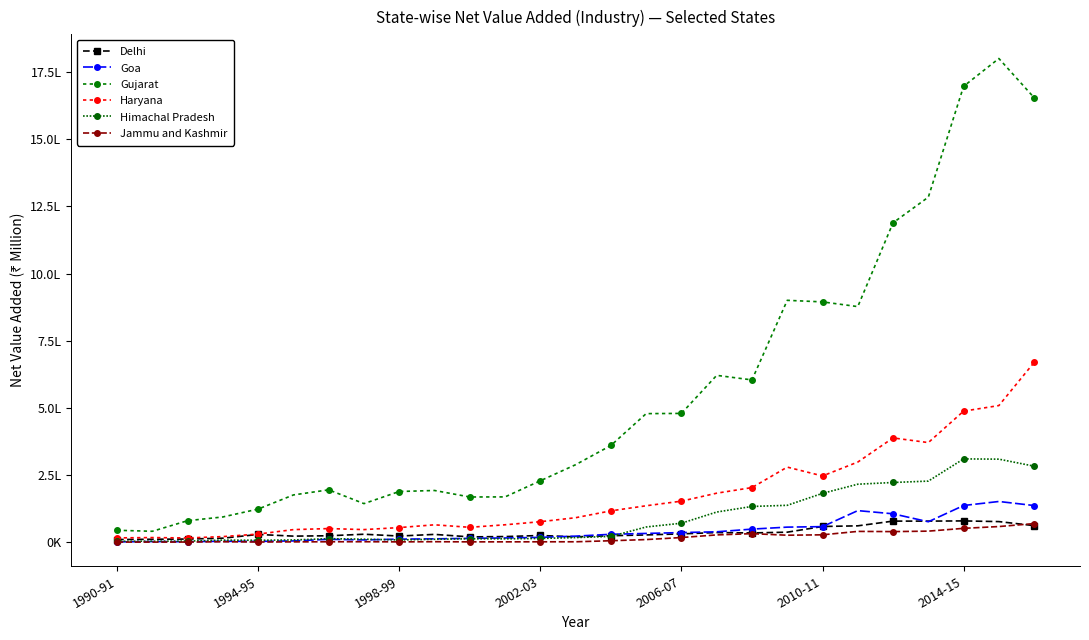

Where is the first local maximum for Jammu and Kashmir?

2002-03